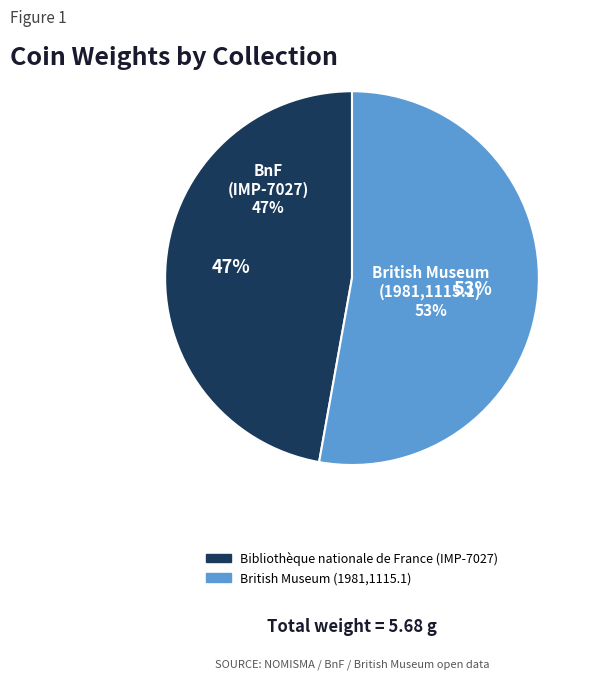

Rank the categories by value from highest to lowest.

British Museum (1981,1115.1), Bibliothèque nationale de France (IMP-7027)